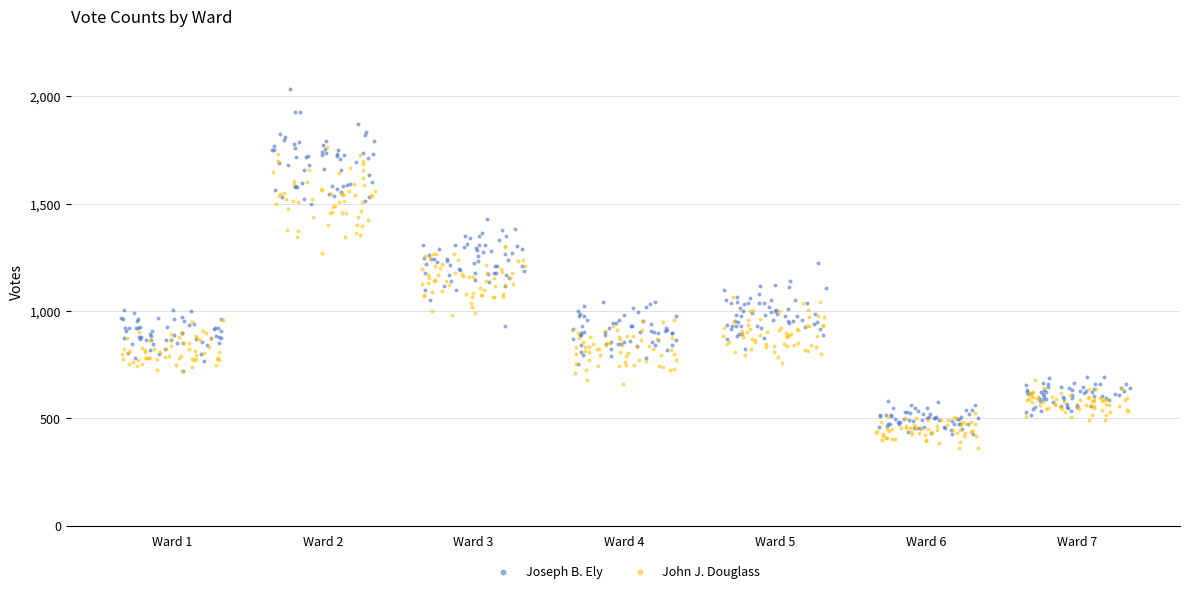

Which series reaches the maximum Y coordinate?

Joseph B. Ely